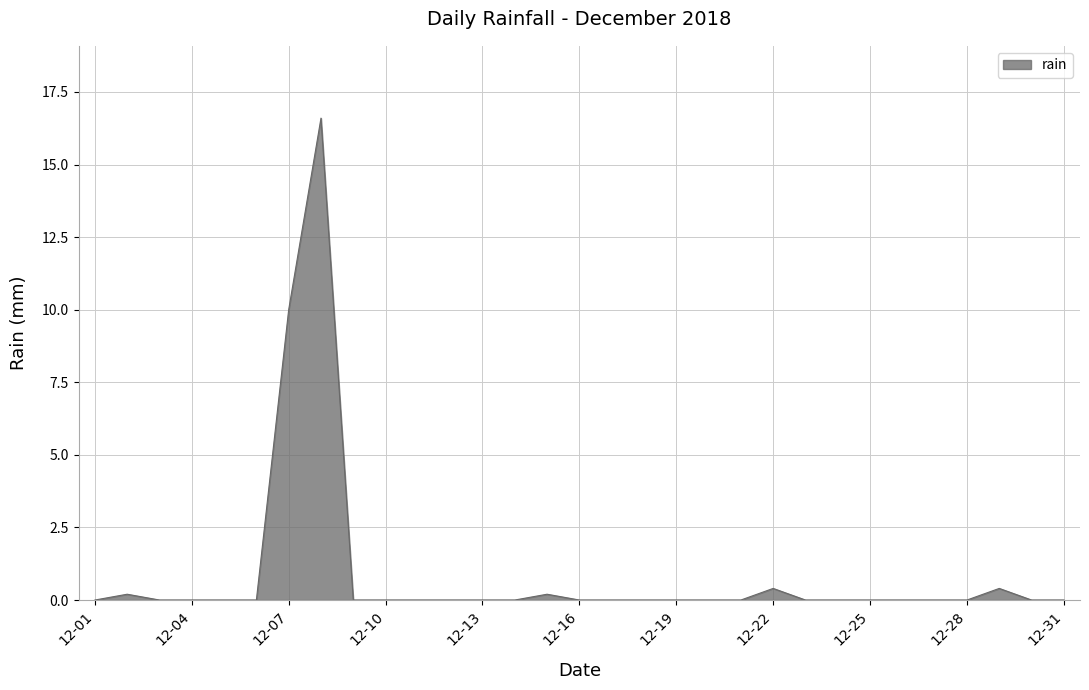

What is the difference between the second highest and second lowest values?

10.0